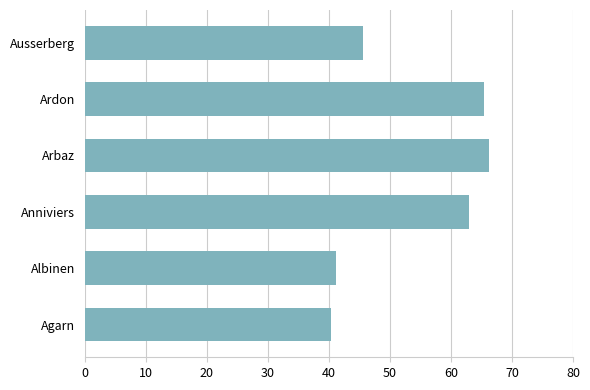

Rank the categories by value from highest to lowest.

Arbaz, Ardon, Anniviers, Ausserberg, Albinen, Agarn